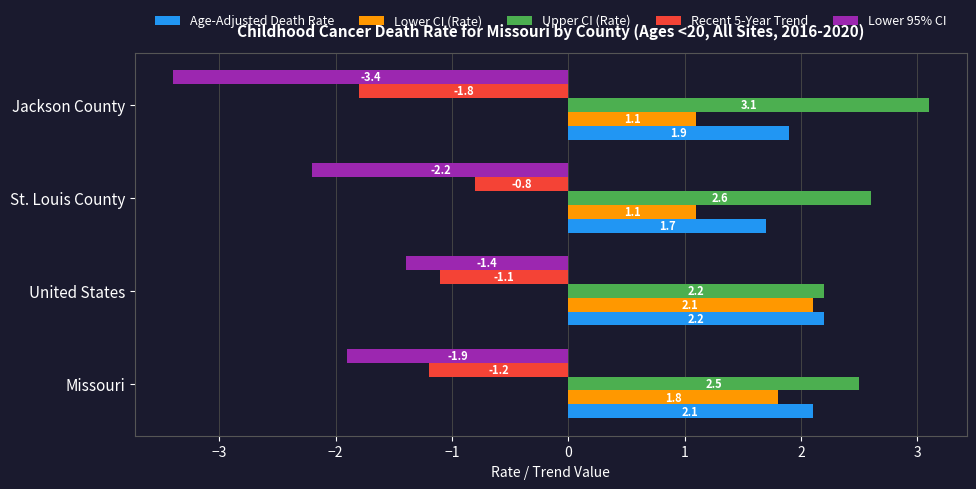

What is the smallest value displayed?

-3.4